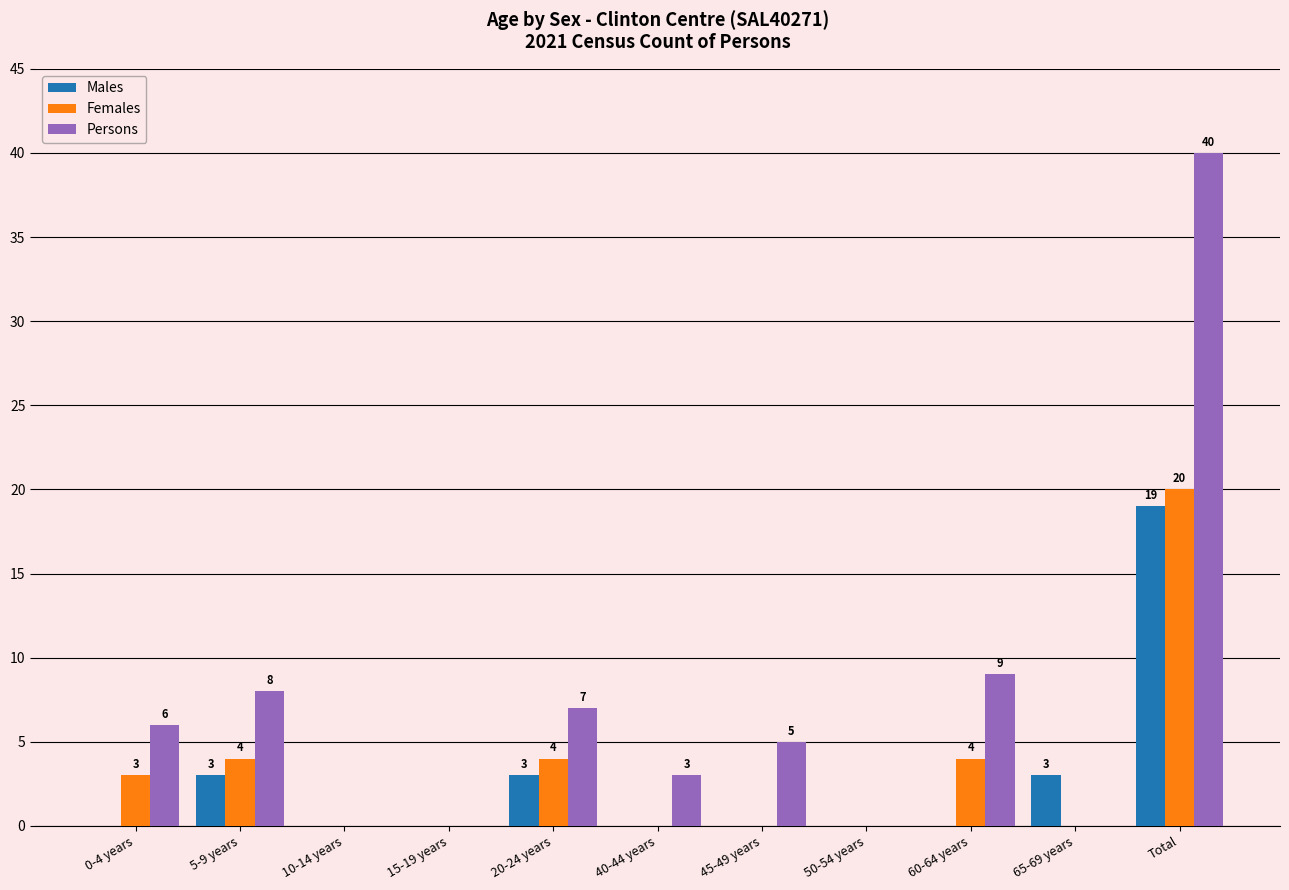

What is the sum of all Females values?

35